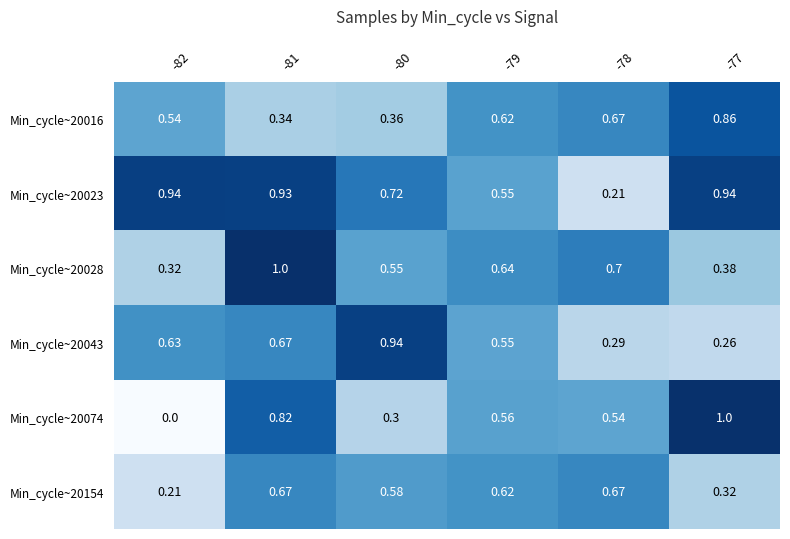

Is the value of Min_cycle~20154 at -82 greater than the value of Min_cycle~20043 at -79?

No